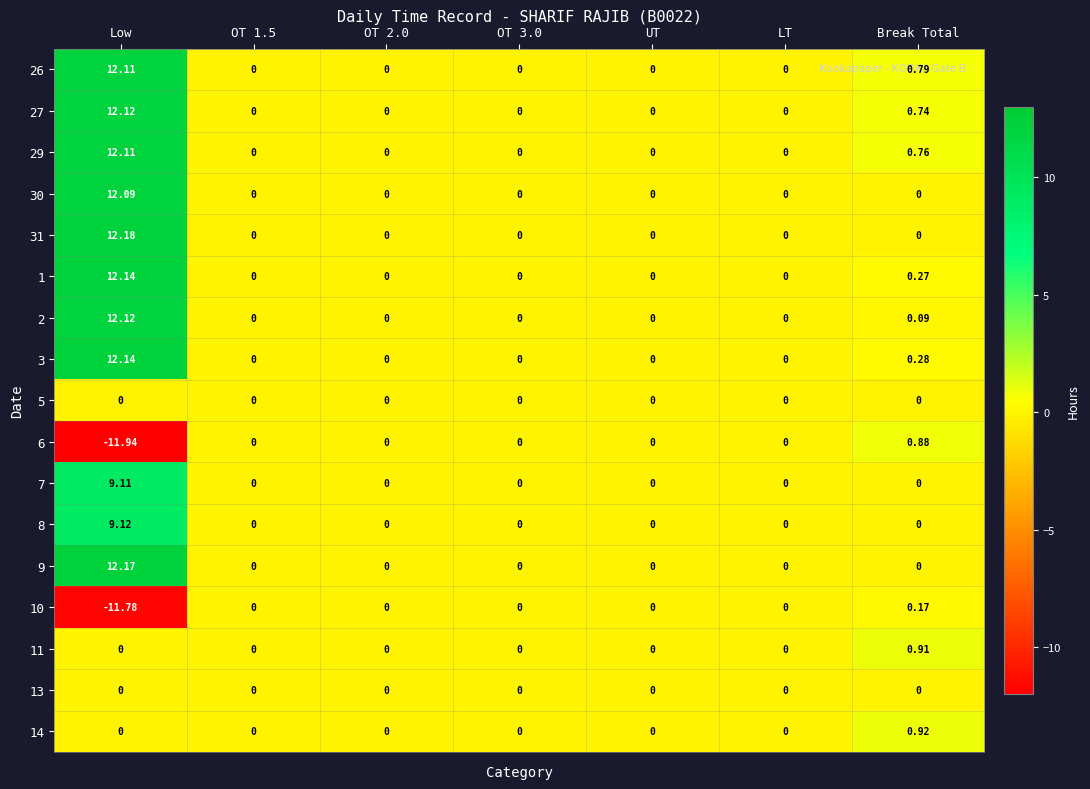

Count the number of data series in this chart.

17